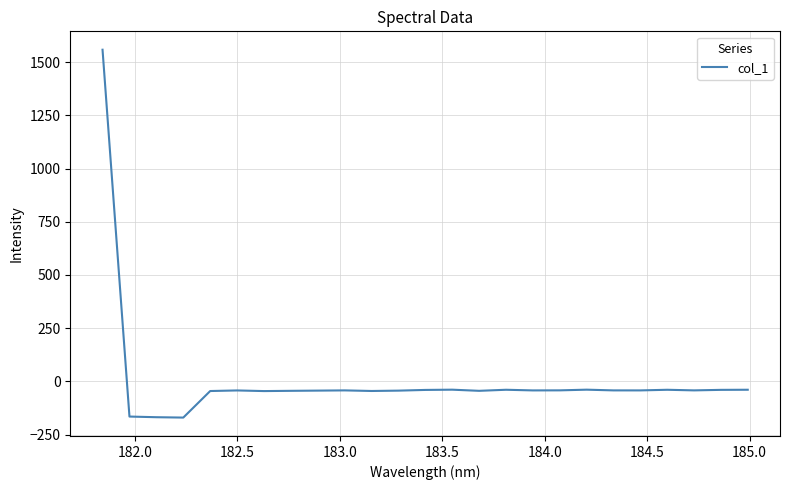

What is the difference between the maximum and minimum values?

1728.3